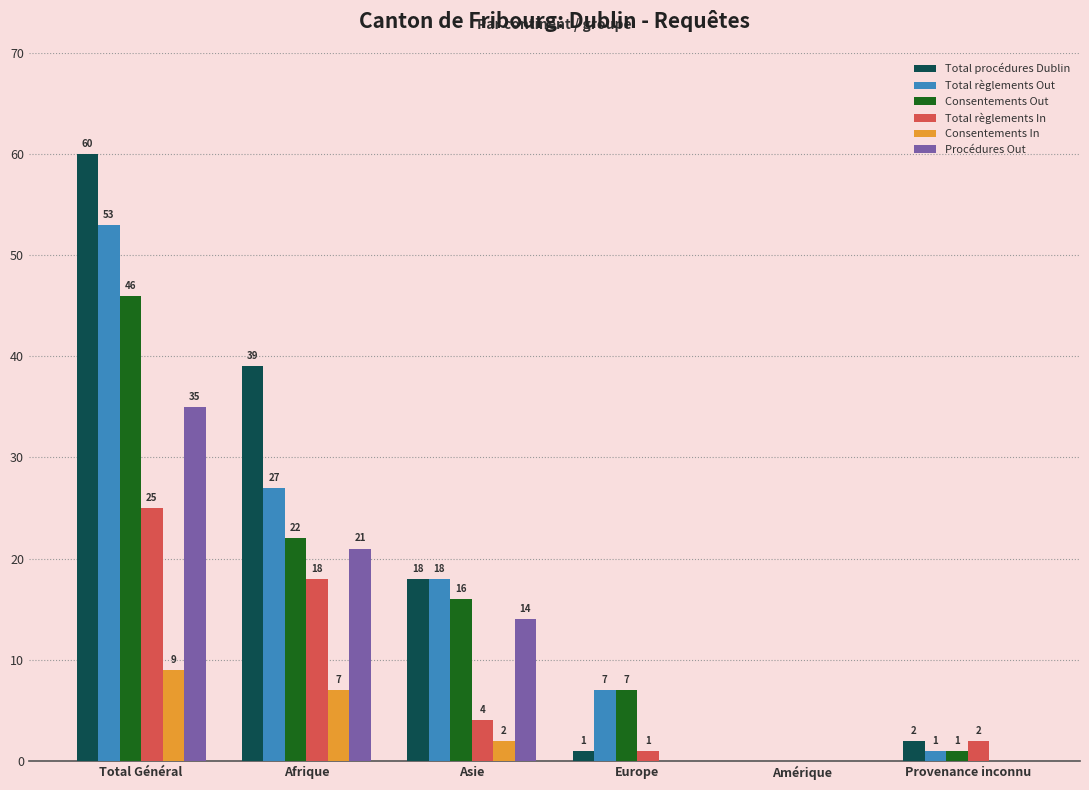

How many categories are shown in the chart?

6